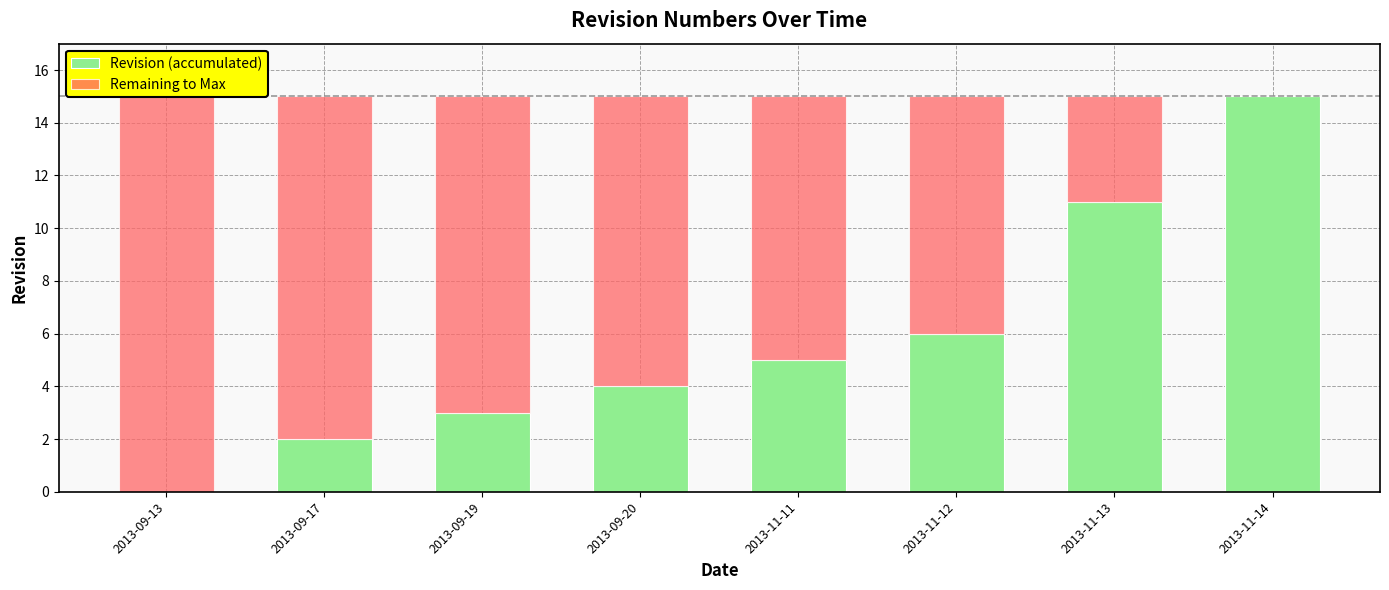

Rank the series by their maximum value, from lowest to highest.

Revision (accumulated), Remaining to Max